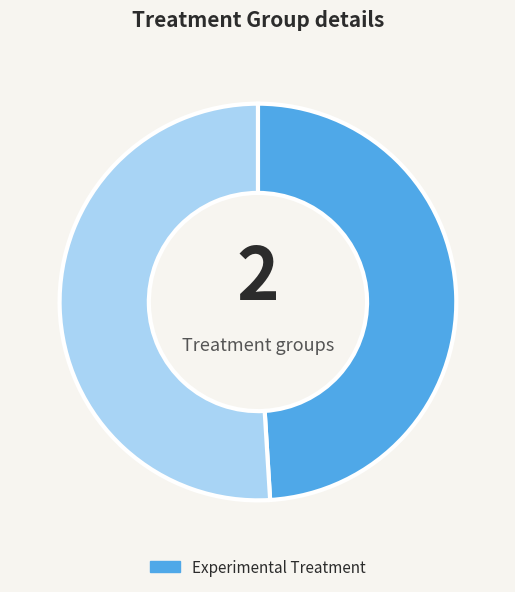

Is there any slice that represents more than half of the pie?

Yes